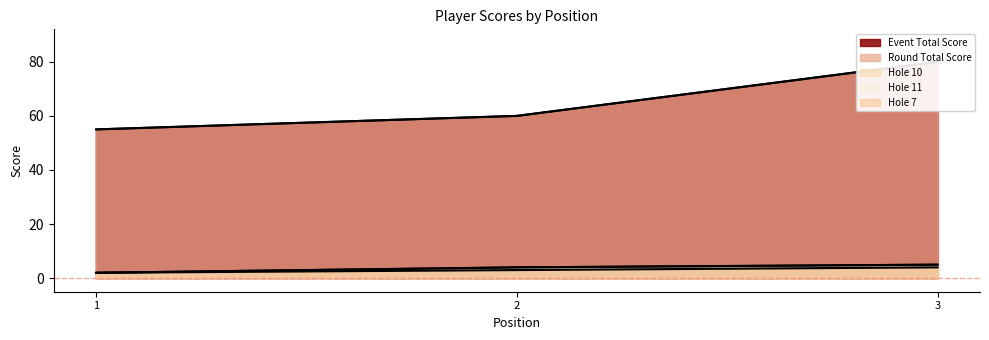

At how many categories does at least one series exceed 72?

1